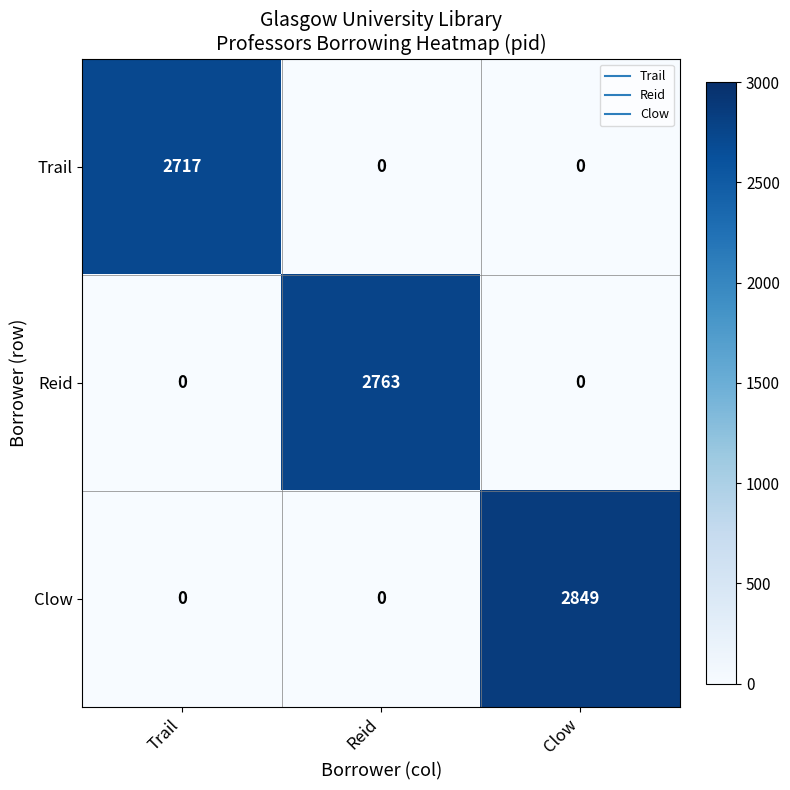

True or false: Reid has a value of 0 at Clow.

True